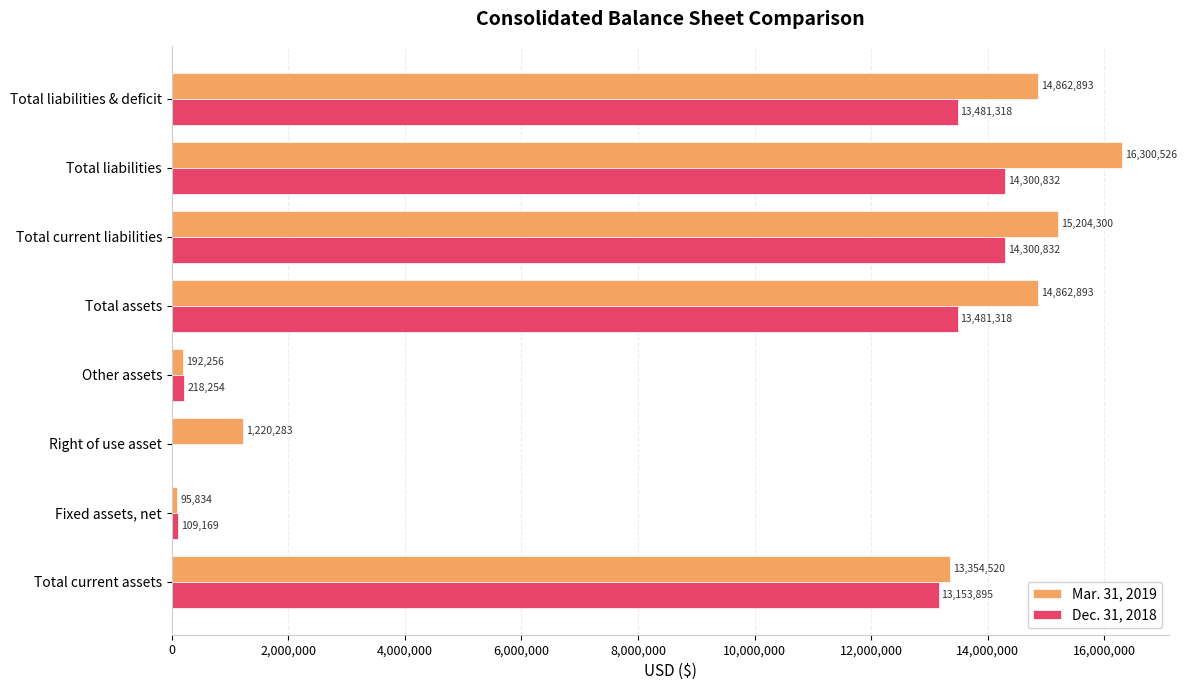

Which label corresponds to the largest value in the chart?

Total liabilities